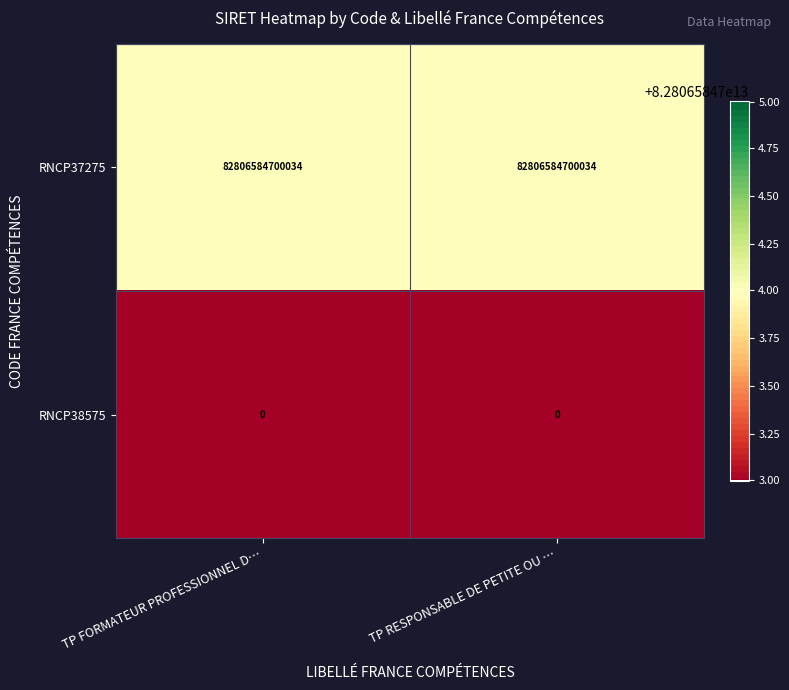

True or false: RNCP37275 has a value of 53103281140082 at TP FORMATEUR PROFESSIONNEL D….

False